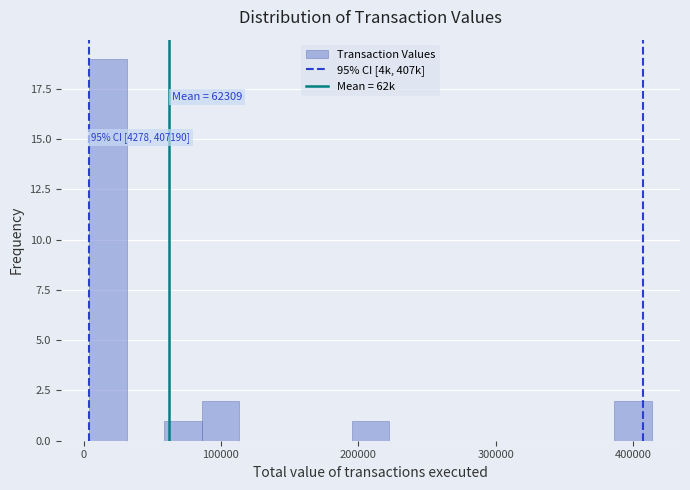

Around what value on the x-axis is the tallest bar? Give the approximate position of its centre, as read against the axis.

20000